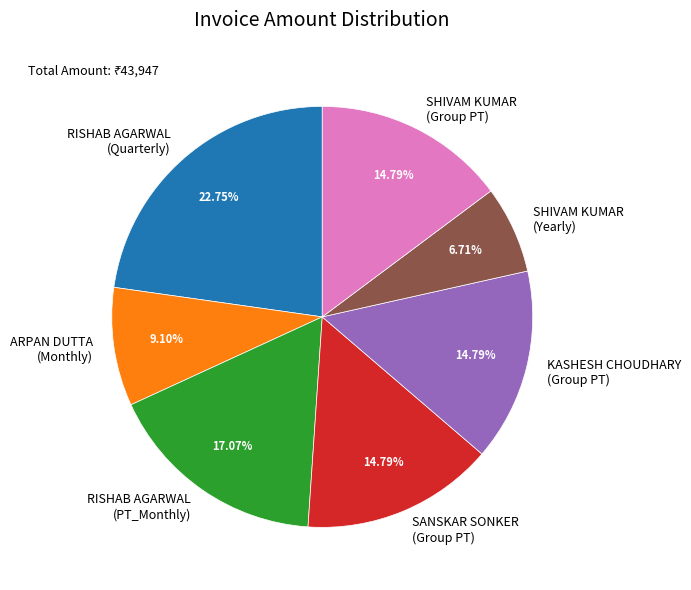

What is the smallest slice in the pie chart?

SHIVAM KUMAR (Yearly)